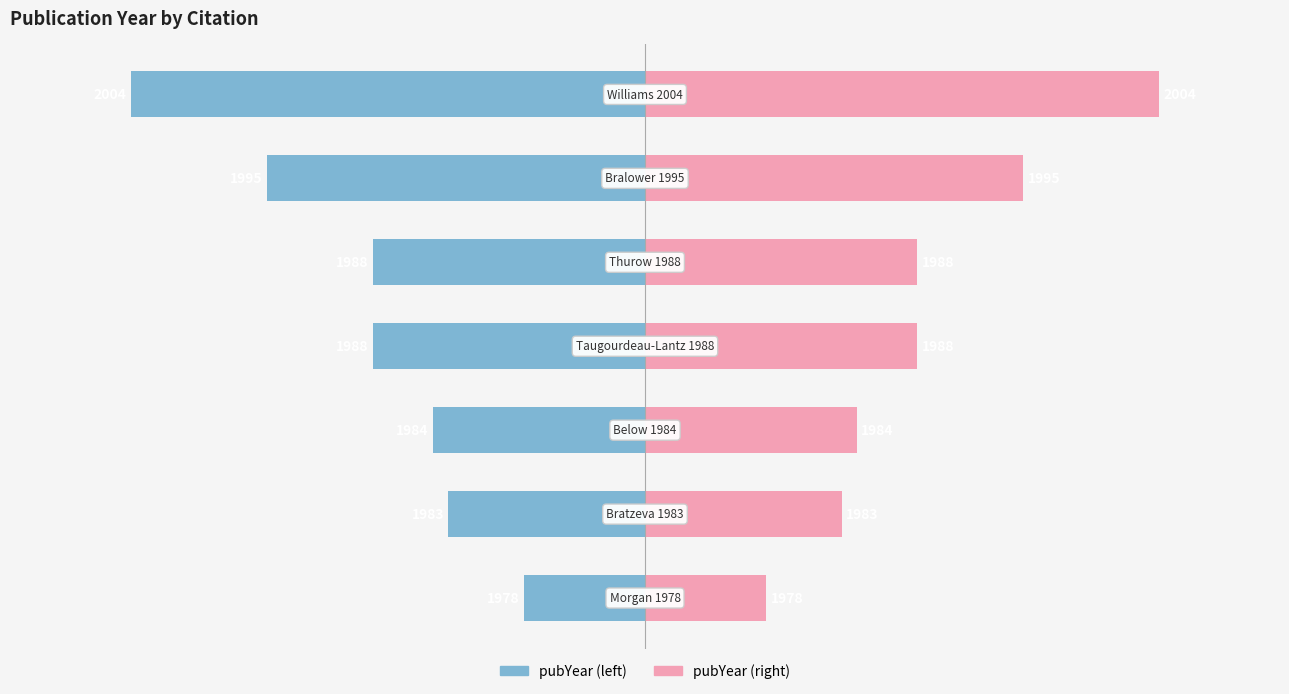

Which series has the widest spread of values?

pubYear (left)